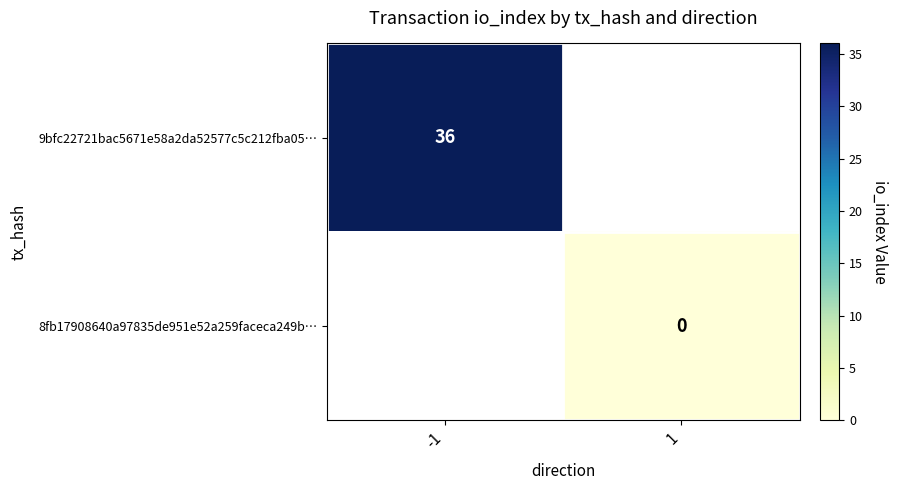

The 9bfc22721bac5671e58a2da52577c5c212fba05… series shows 61 at -1. True or false?

False